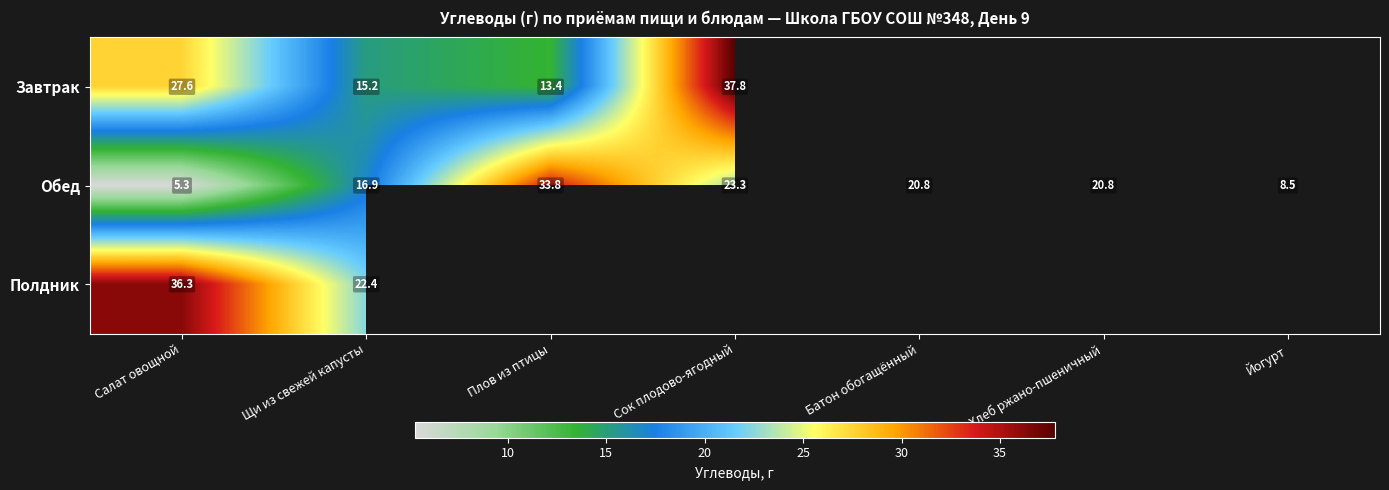

Rank the series at Салат овощной from lowest to highest value.

Обед, Завтрак, Полдник